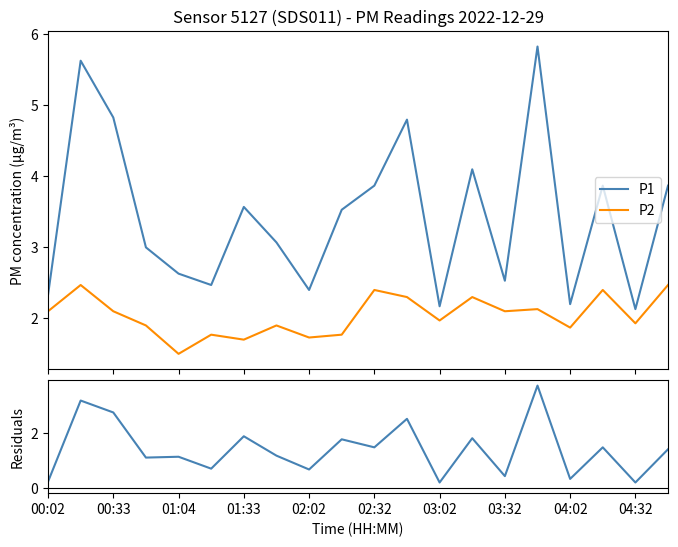

True or false: P2 and P1 intersect in this chart.

False